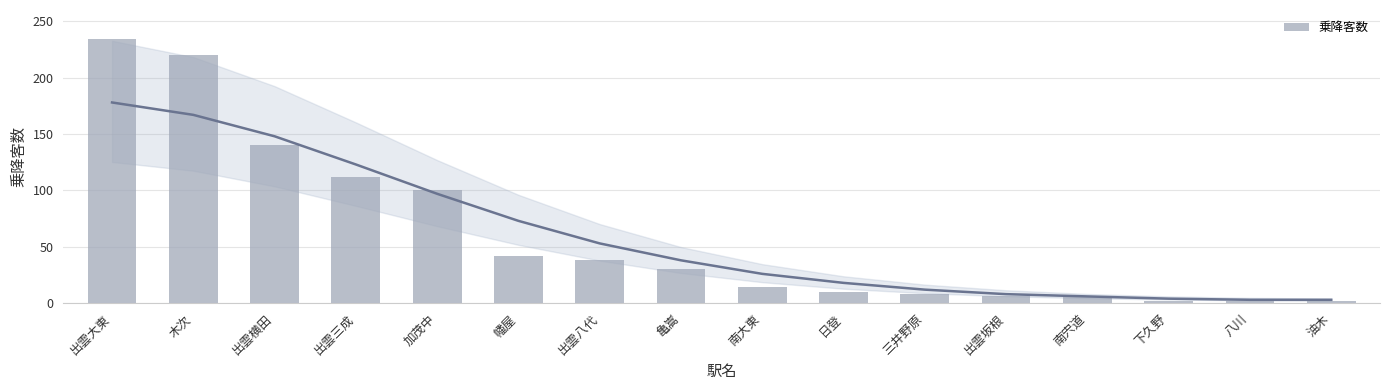

Count the number of data series in this chart.

1